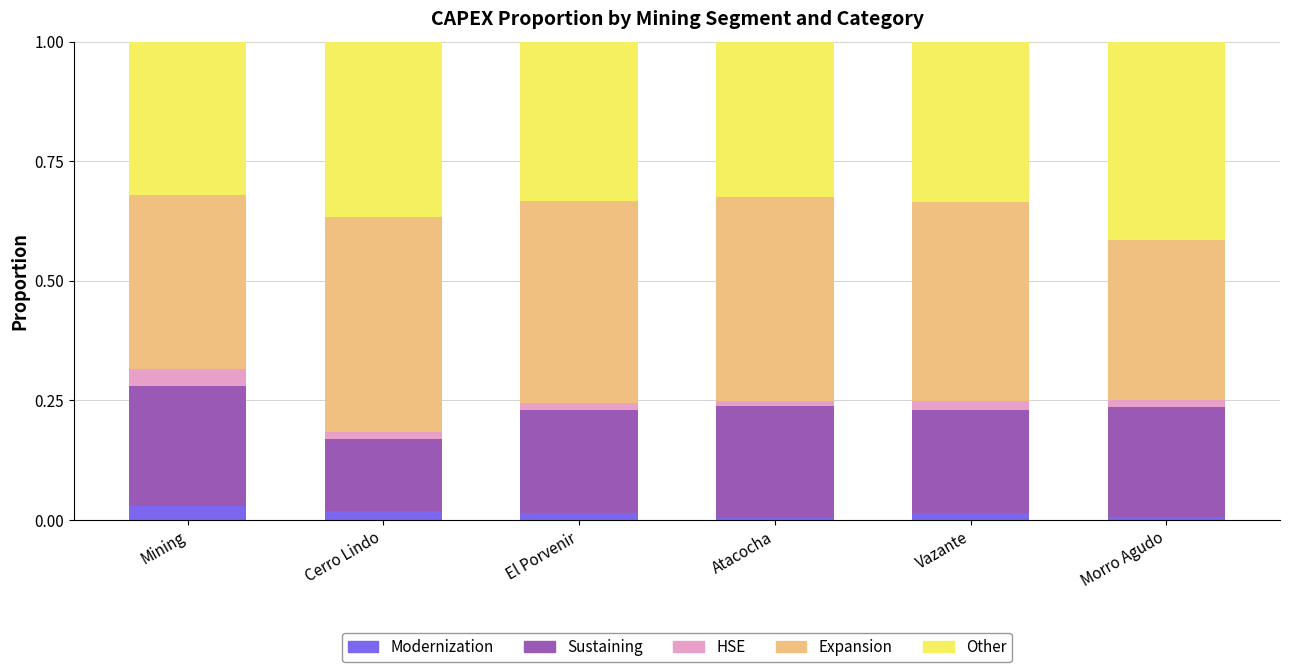

Is it true that Modernization equals 0.0 at Morro Agudo?

True